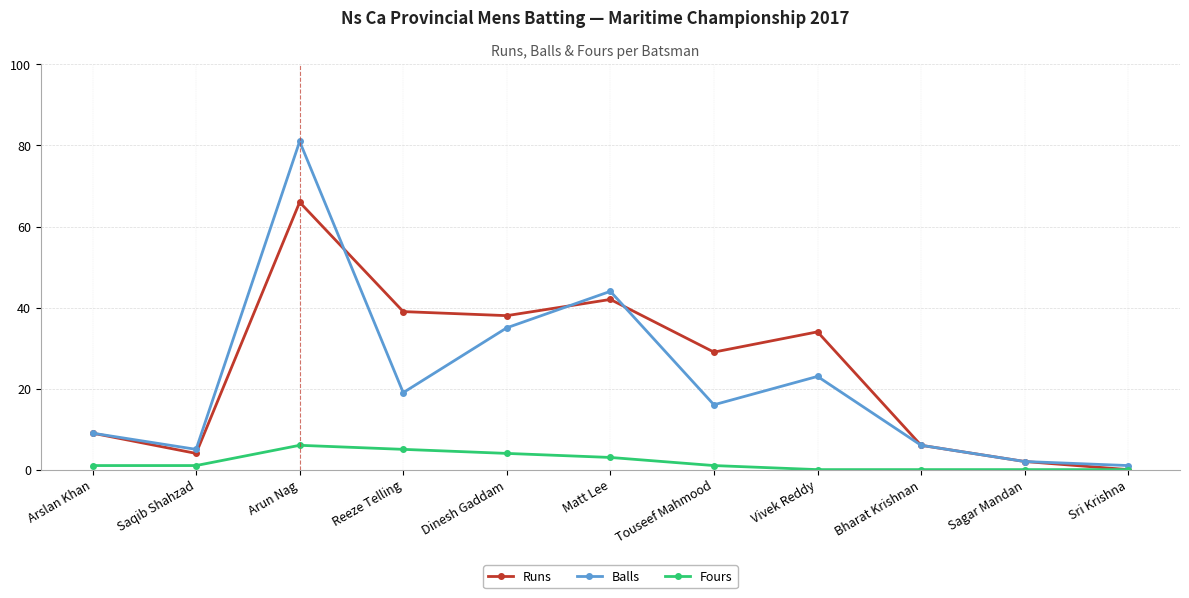

Rank the series at Reeze Telling from highest to lowest value.

Runs, Balls, Fours